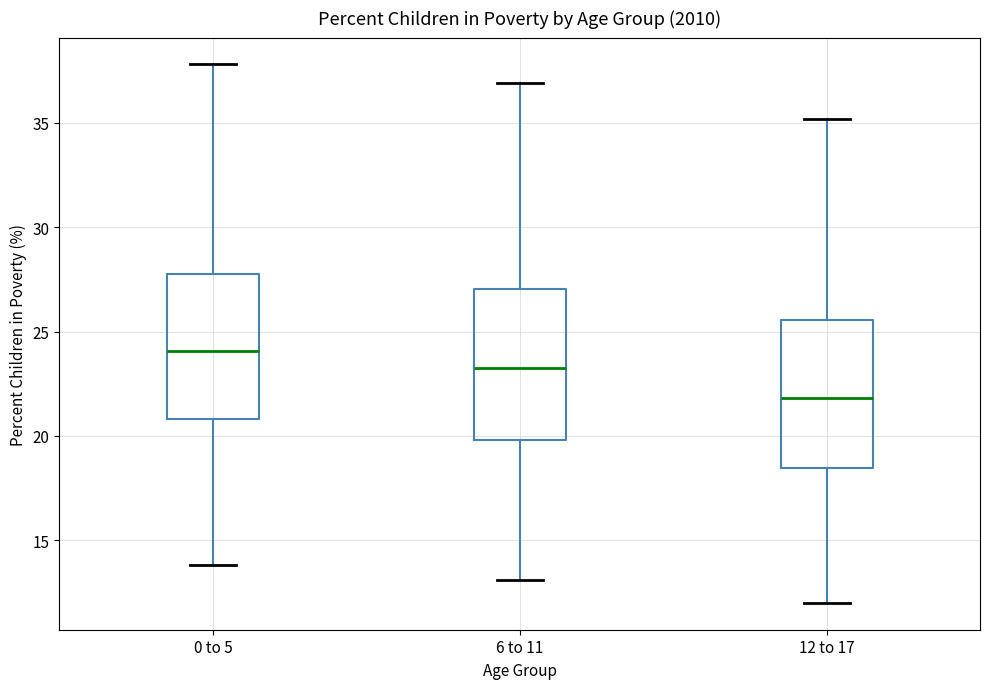

Reading left to right, read every box against the y-axis: the position of its median line, the range the box covers, and the ends of its whiskers. The values are not printed on the chart, so give them approximately, as read against the axis.

0 to 5: median 24.0, box 21.0 to 28.0, whiskers 14.0 to 38.0
6 to 11: median 23.5, box 20.0 to 27.0, whiskers 13.0 to 37.0
12 to 17: median 22.0, box 18.5 to 25.5, whiskers 12.0 to 35.0